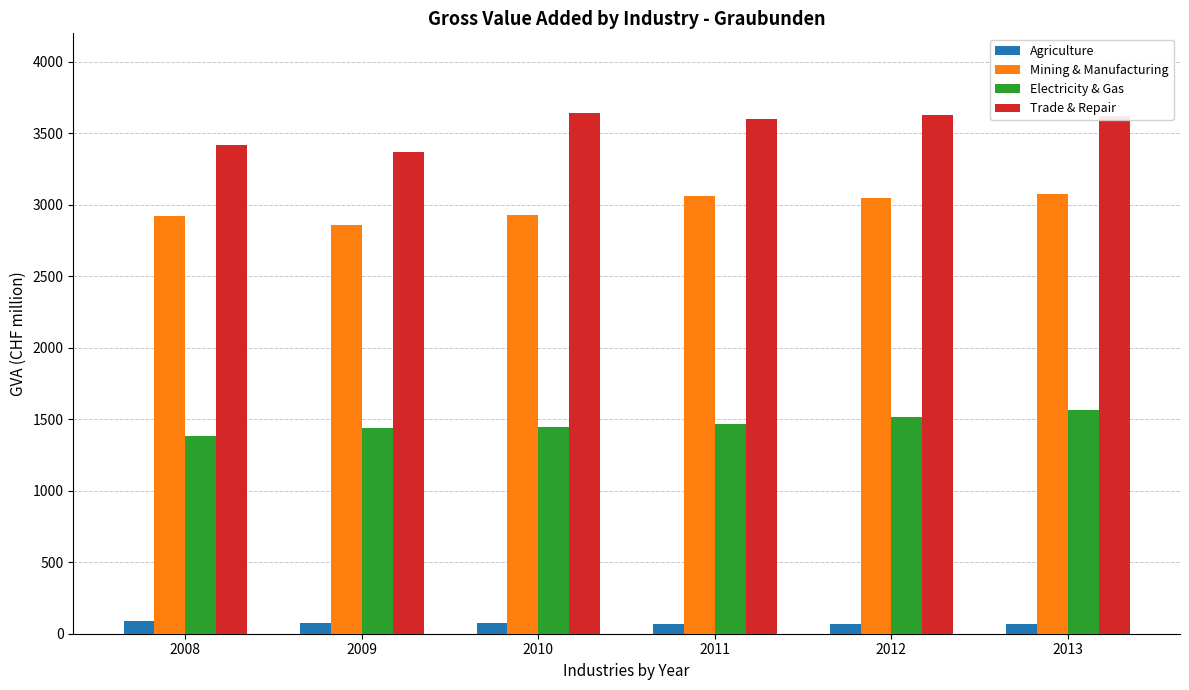

Which series has the largest range (max minus min)?

Trade & Repair